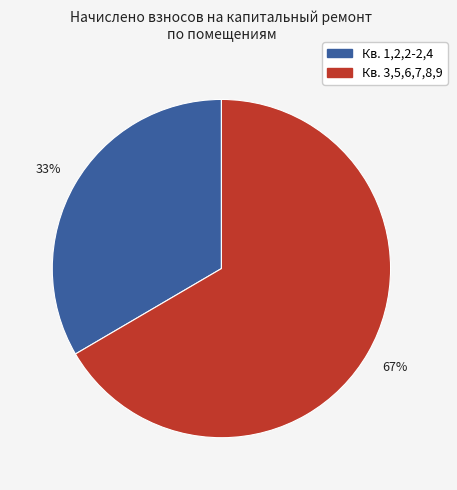

To the nearest percent, what is the average slice percentage?

50%